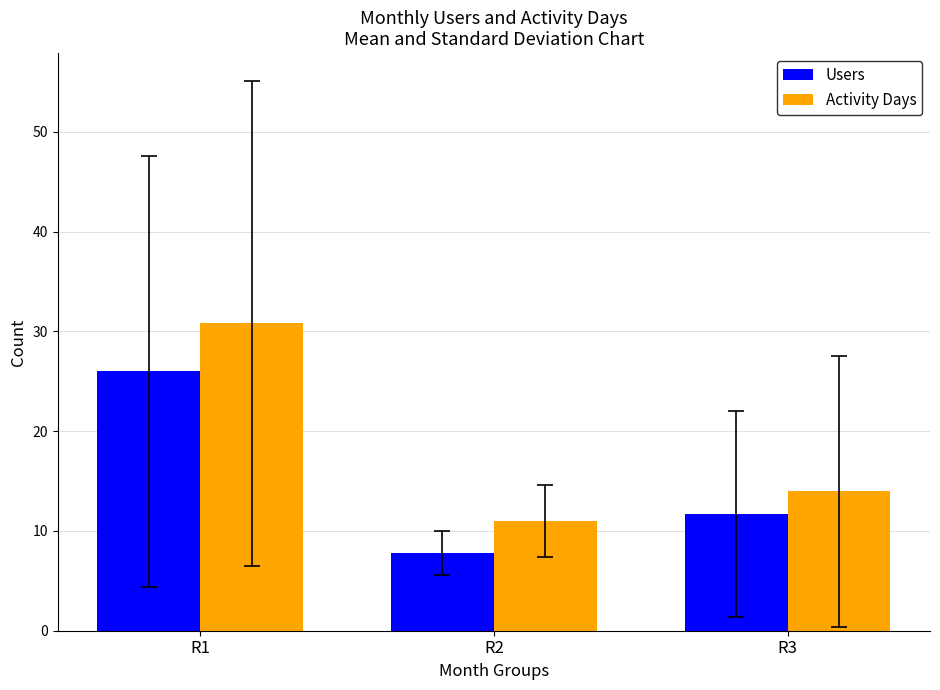

What is the difference between the maximum and minimum values in the Users series?

18.2